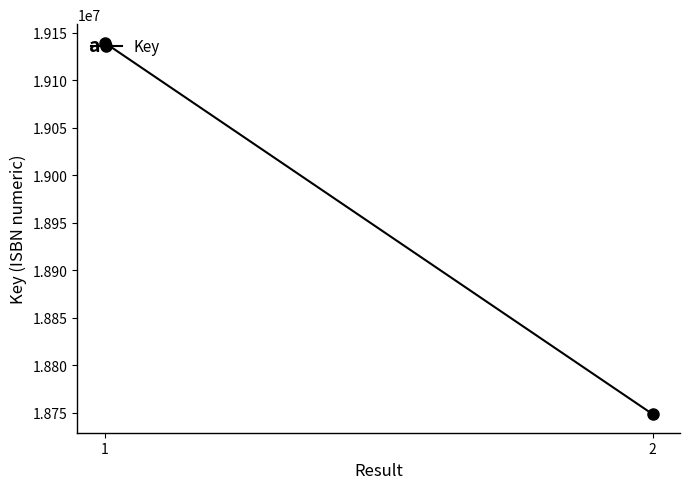

What is the sum of all values?

37887971